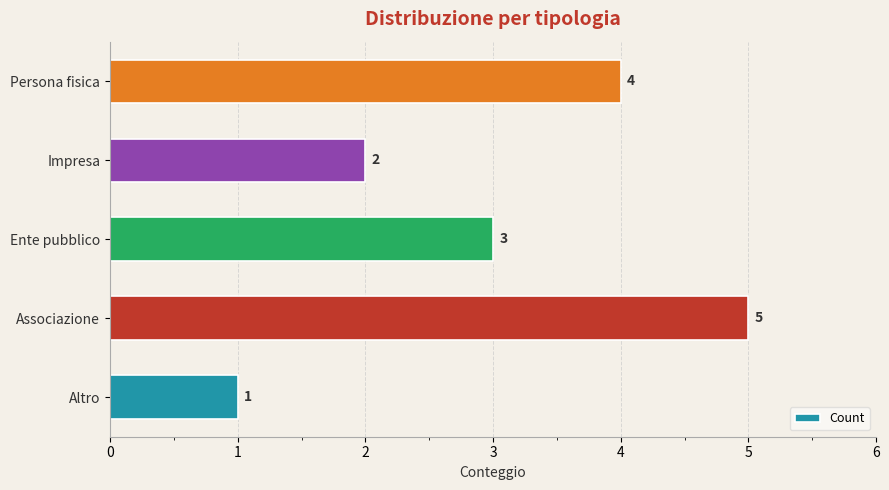

What is the greatest value displayed?

5